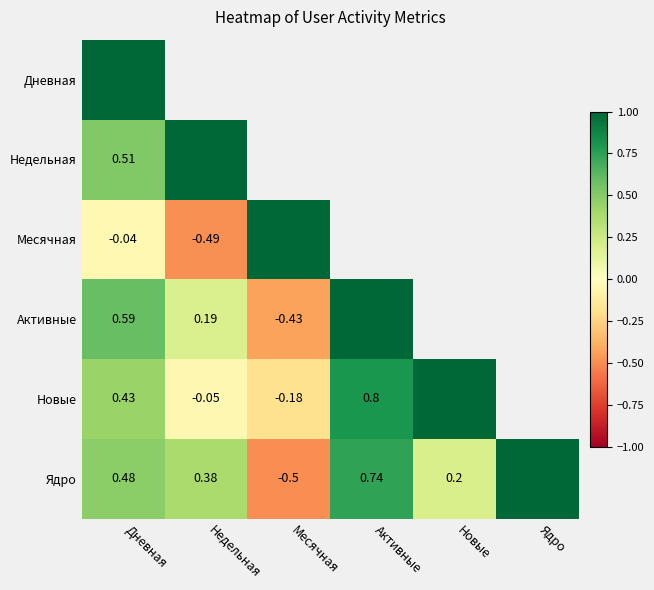

How many positive values does the Ядро series have?

5